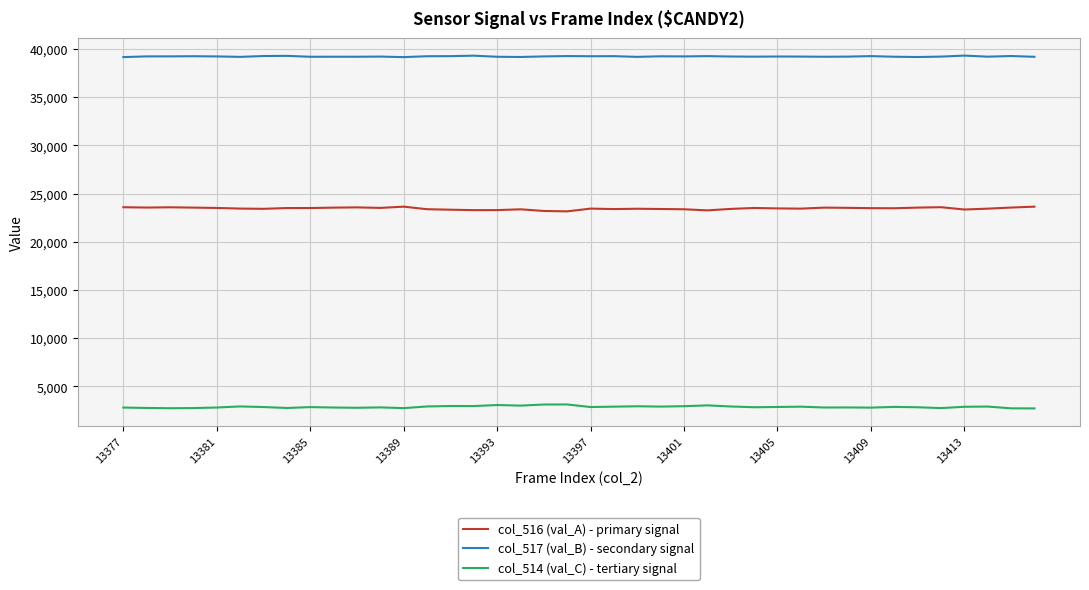

What is the difference between the maximum and minimum values in the col_514 (val_C) - tertiary signal series?

411